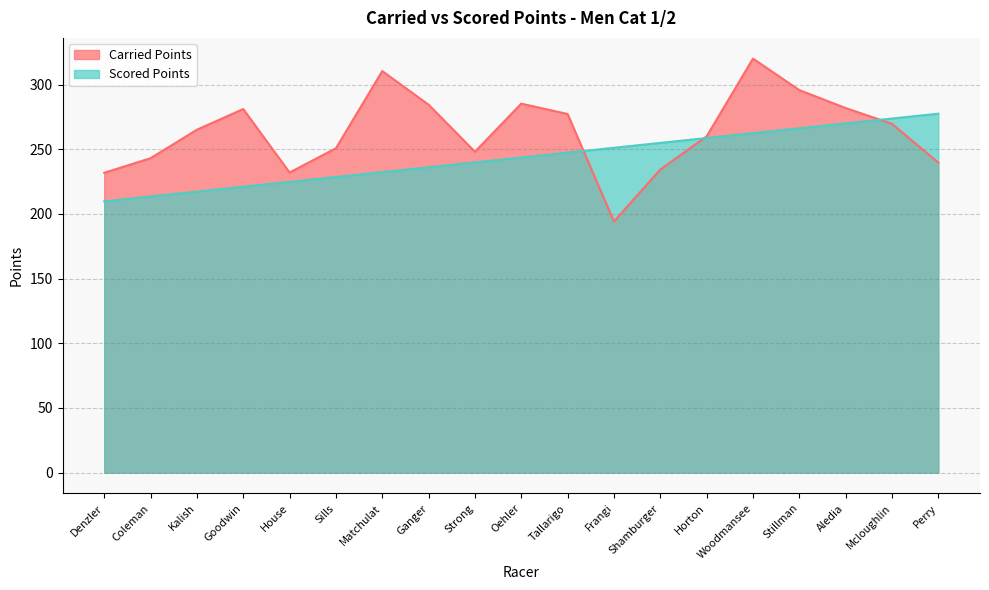

Rank the series by their average value, from lowest to highest.

Scored Points, Carried Points